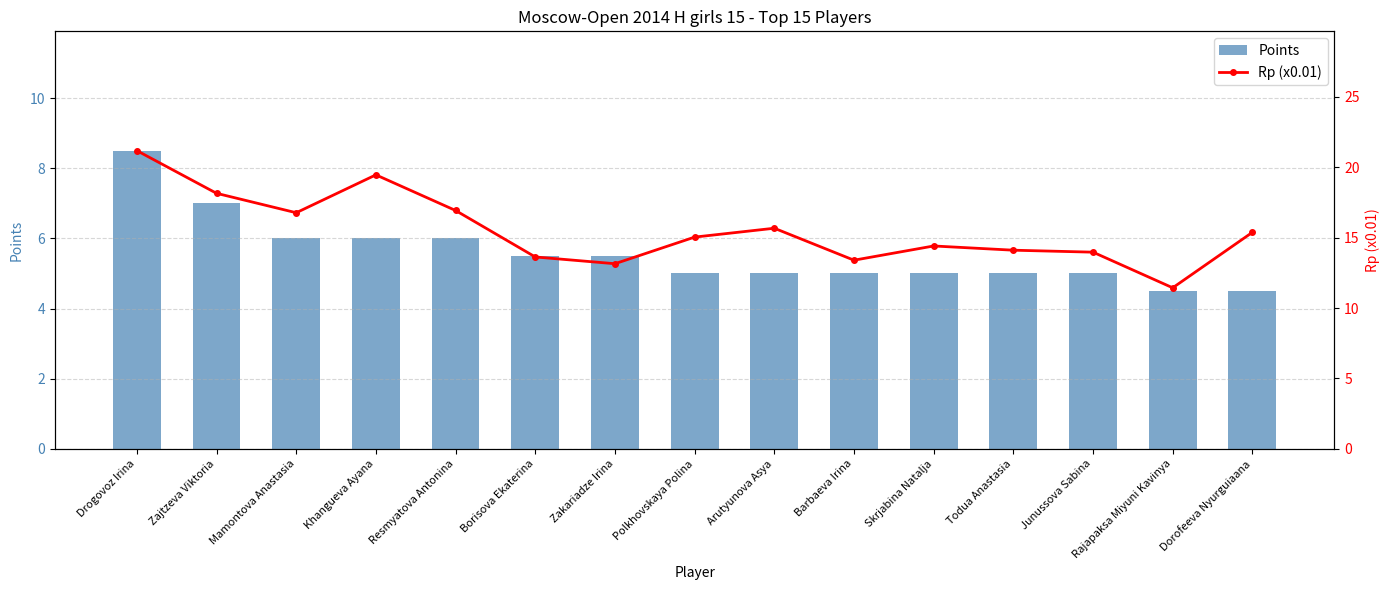

At which category is the sum across all series the highest?

Drogovoz Irina